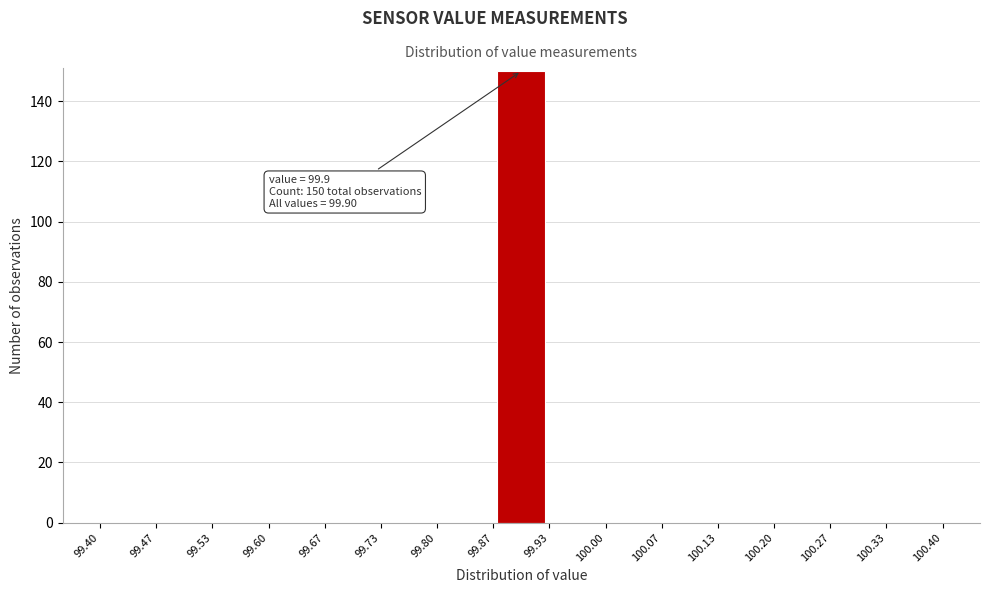

Which range on the x-axis has the tallest bar?

99.87 to 99.93